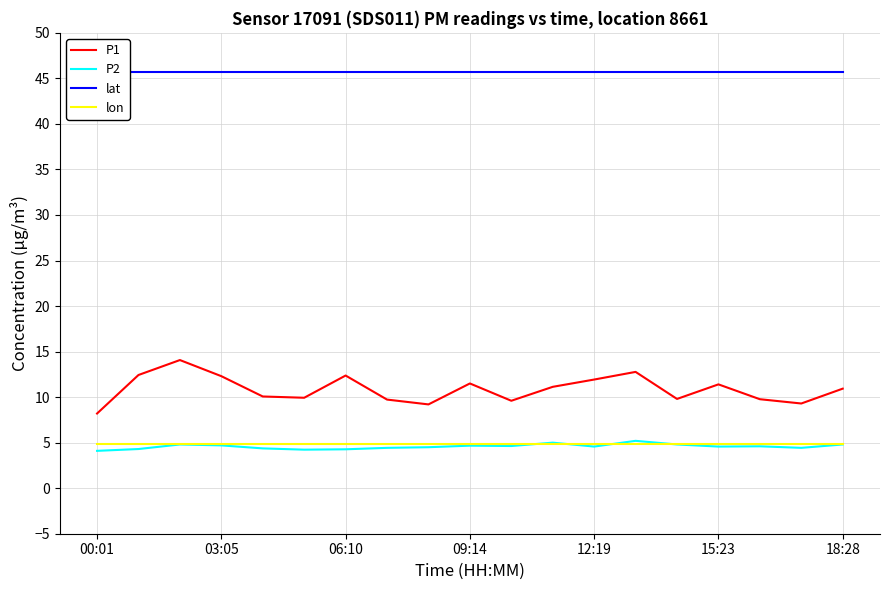

Is the value of P1 at 06:10 greater than the value of lon at 03:05?

Yes